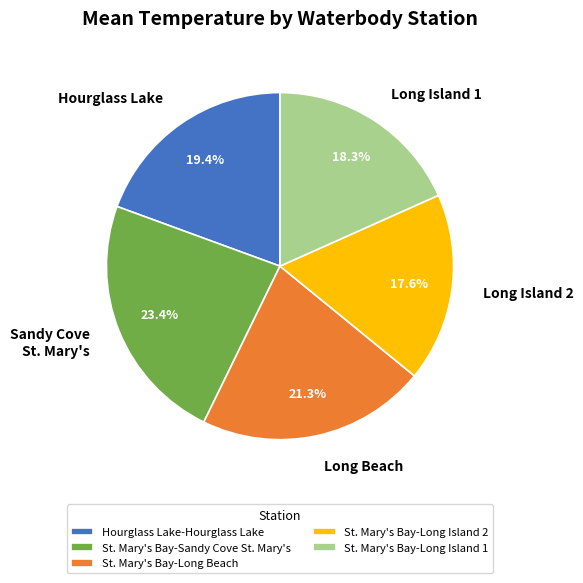

How many slices are in this pie chart?

5